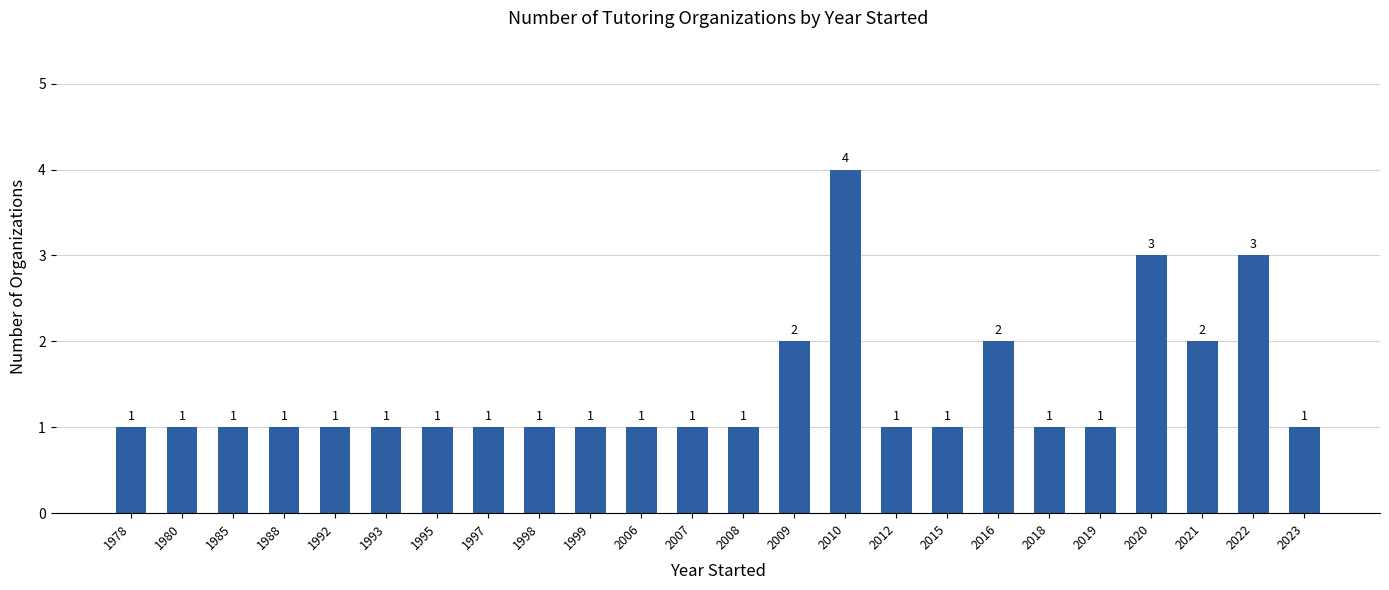

The chart shows a value of 1 at 2009. True or false?

False